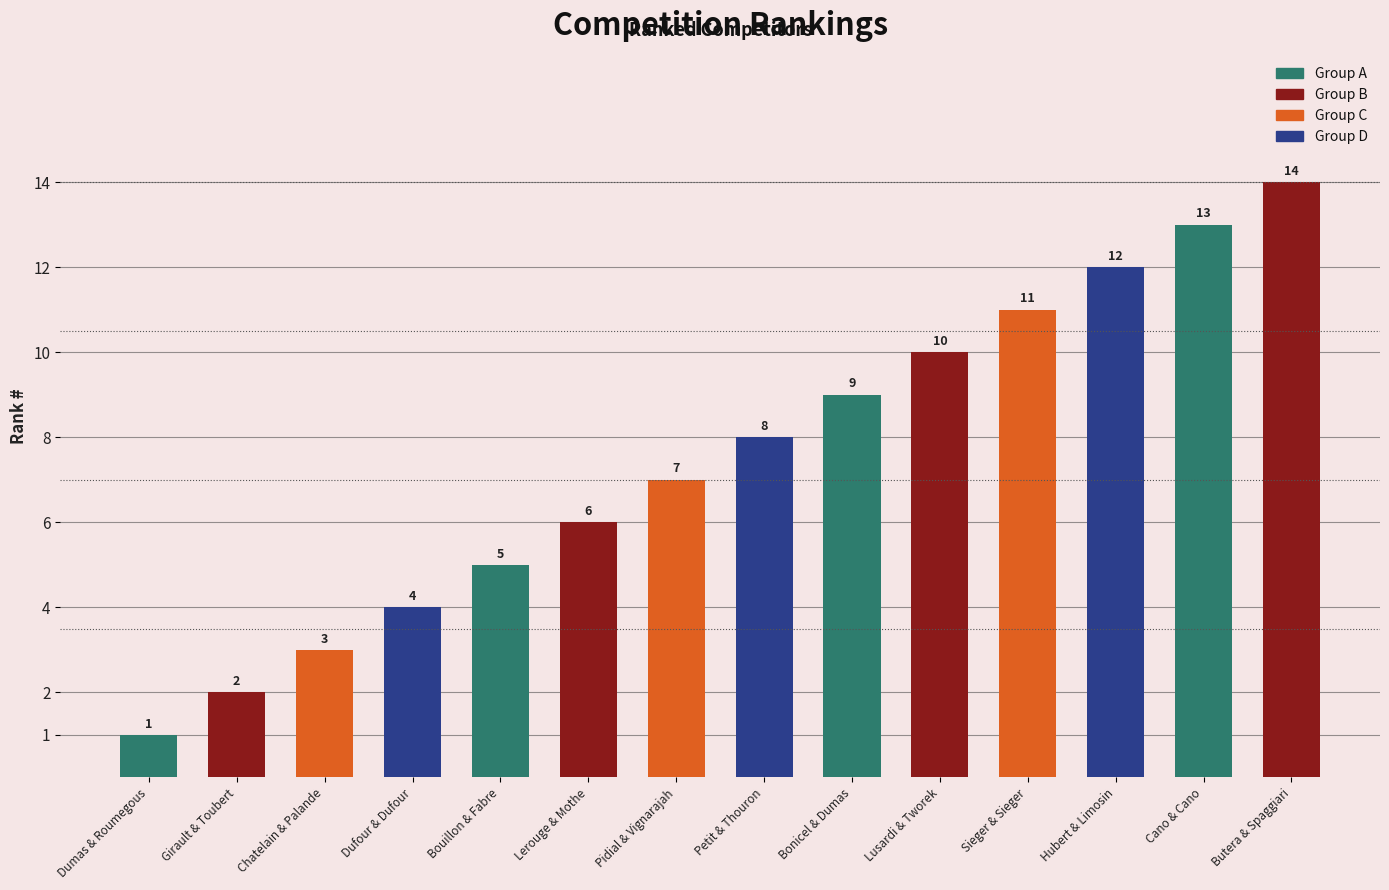

What position from the left is Girault & Toubert?

2